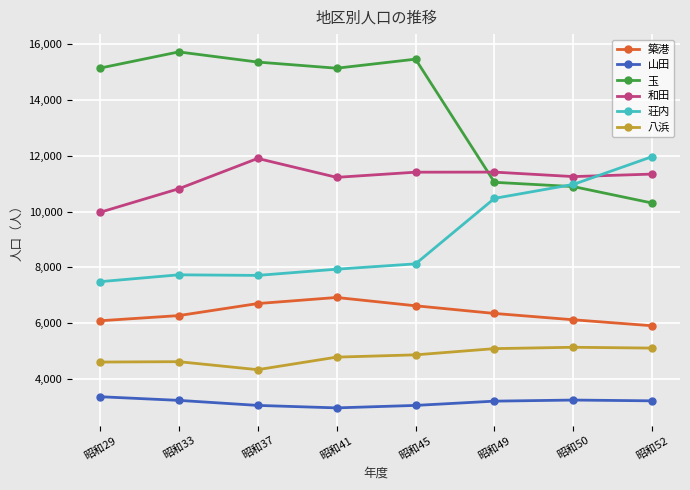

Which series has the largest total across all categories?

玉